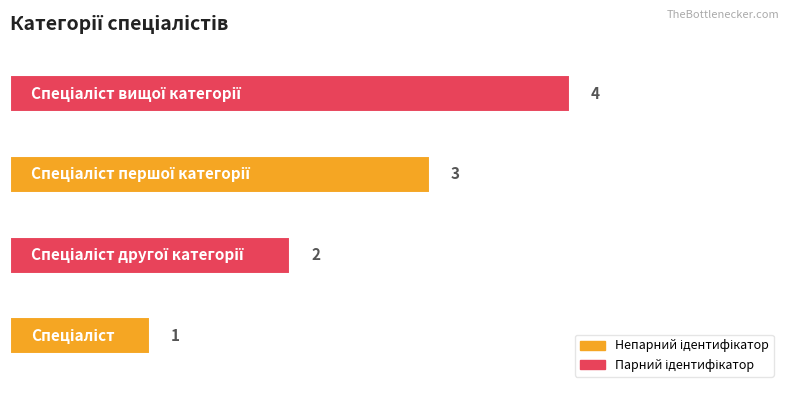

What is the difference between the maximum and minimum values?

3